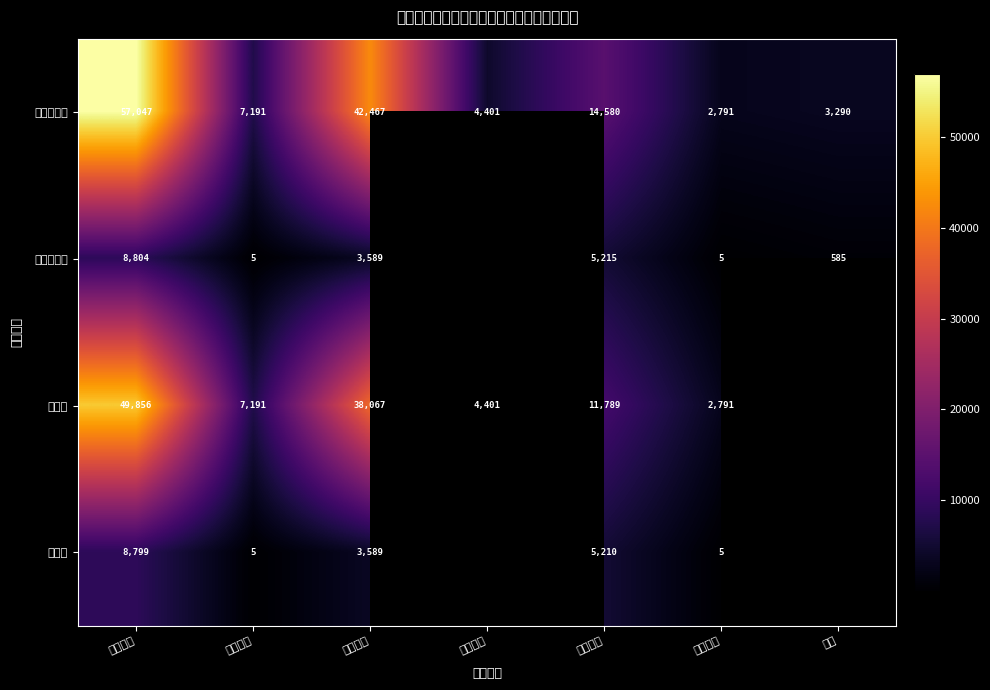

What is the total value across all series at 退職老年?

87712